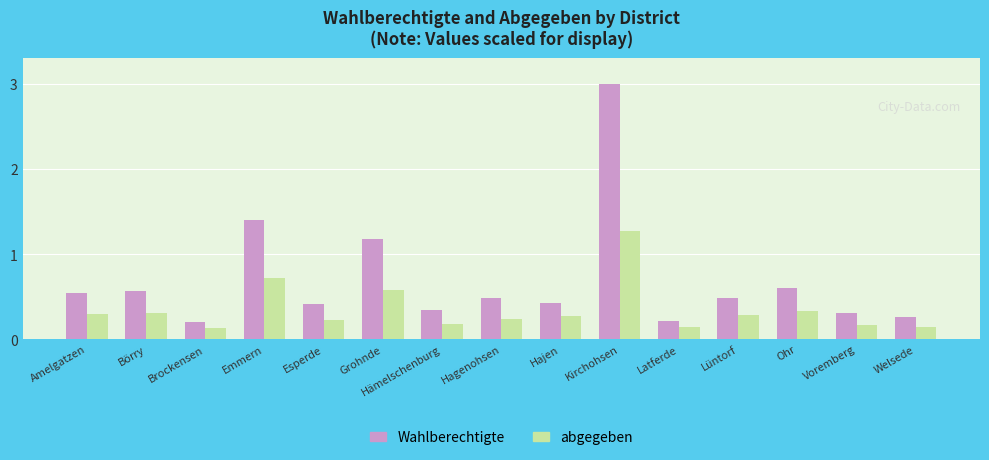

Are the bars grouped side by side (vs. stacked)?

Yes